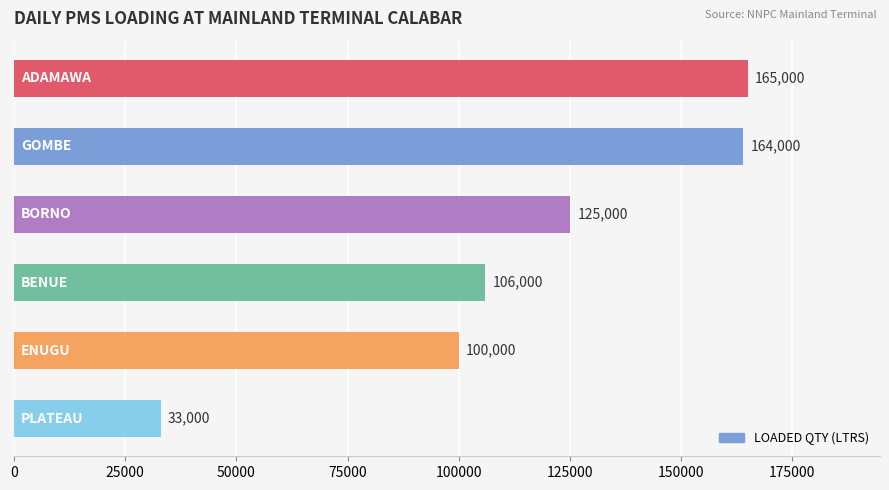

Reading bottom to top, transcribe all the data shown in this chart.

33000	100000	106000	125000	164000	165000